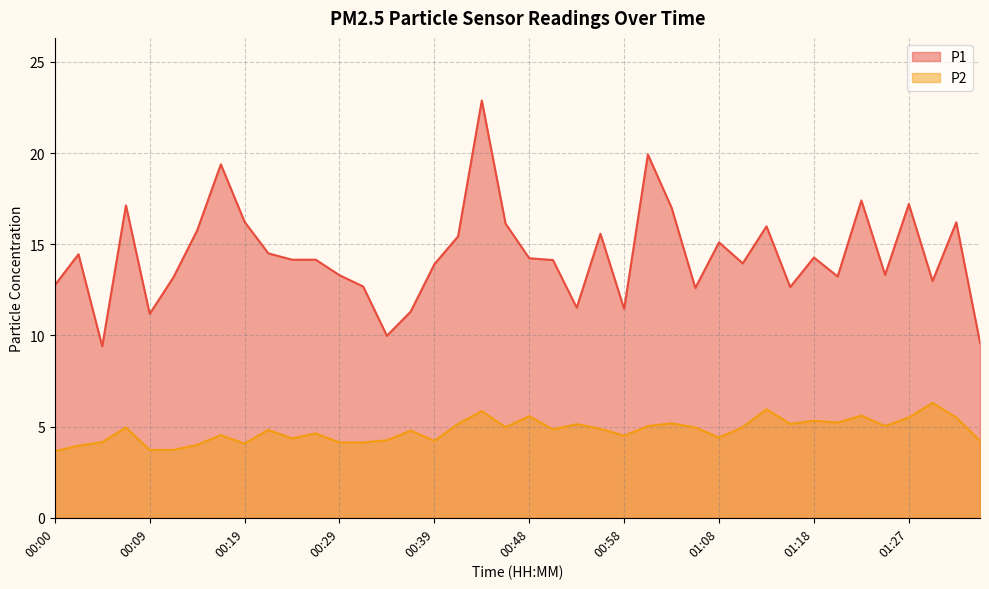

What is the approximate value of P1 at 00:53?

11.5